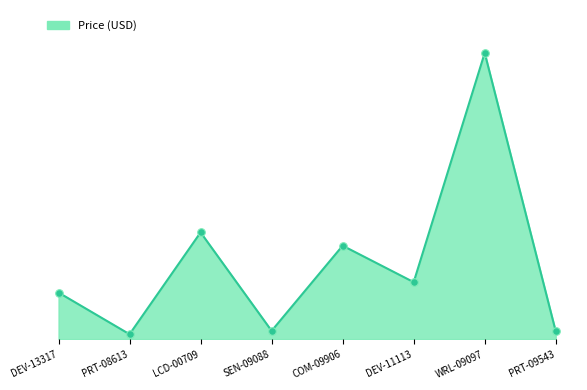

What is the change in value from COM-09906 to DEV-11113?

-7.0